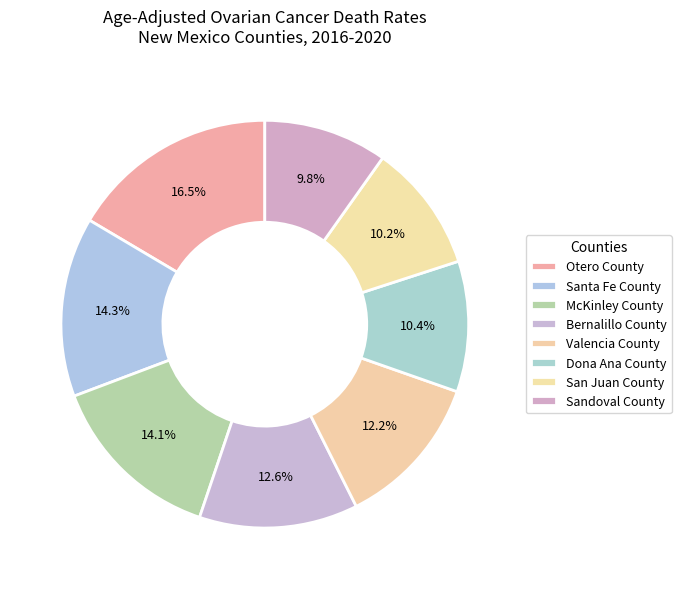

Which slice is the smallest?

Sandoval County